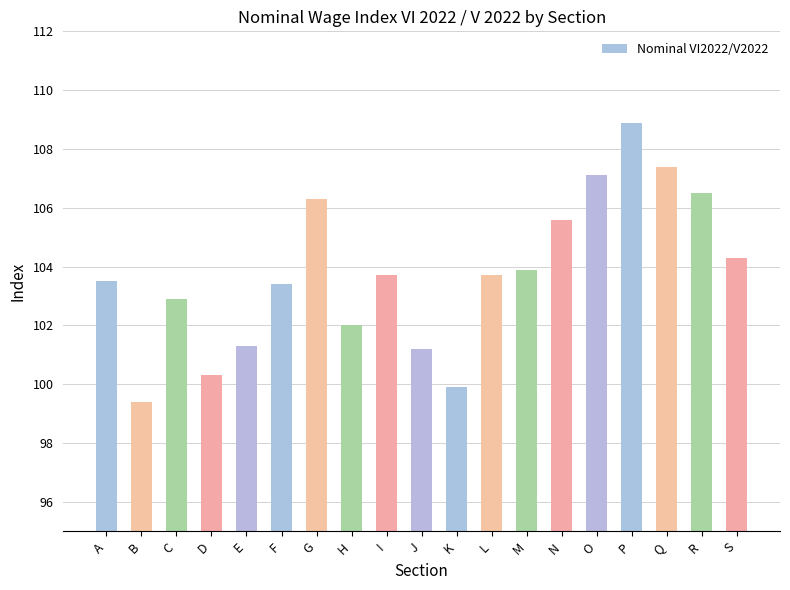

Is it true that the value at K is 99.9?

True